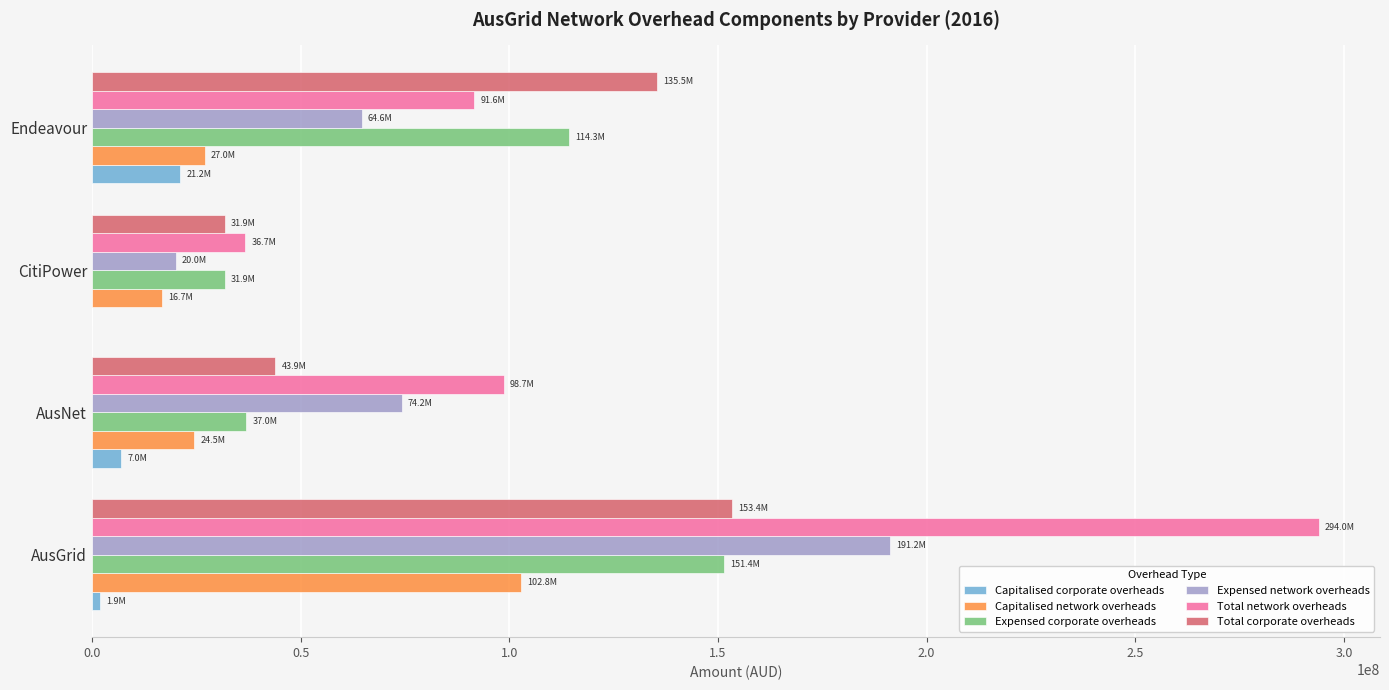

What is the maximum value shown in the chart?

293952913.2